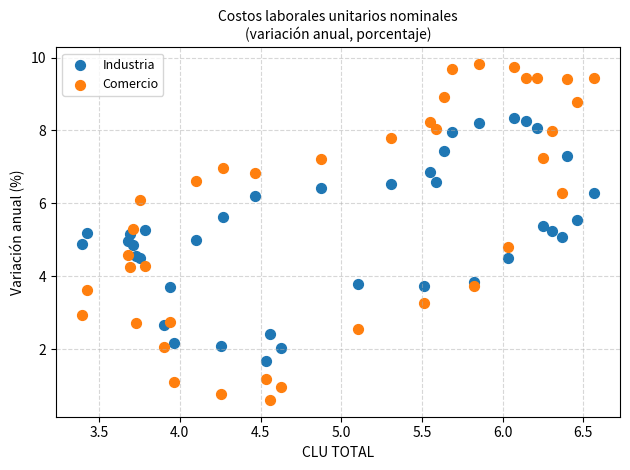

Which series has the widest spread of Y values?

Comercio